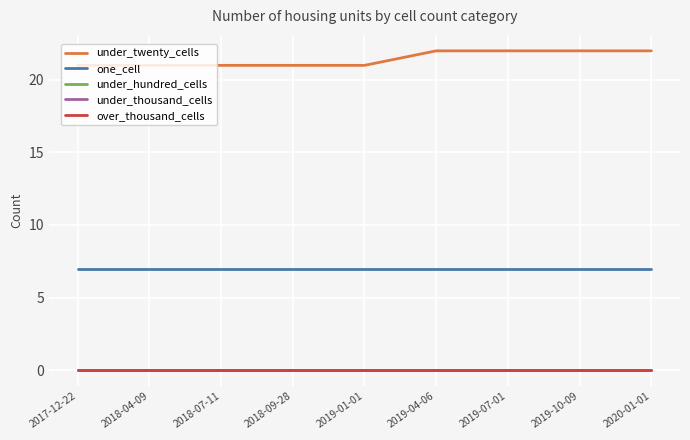

Which category has the highest value across all series?

2019-04-06